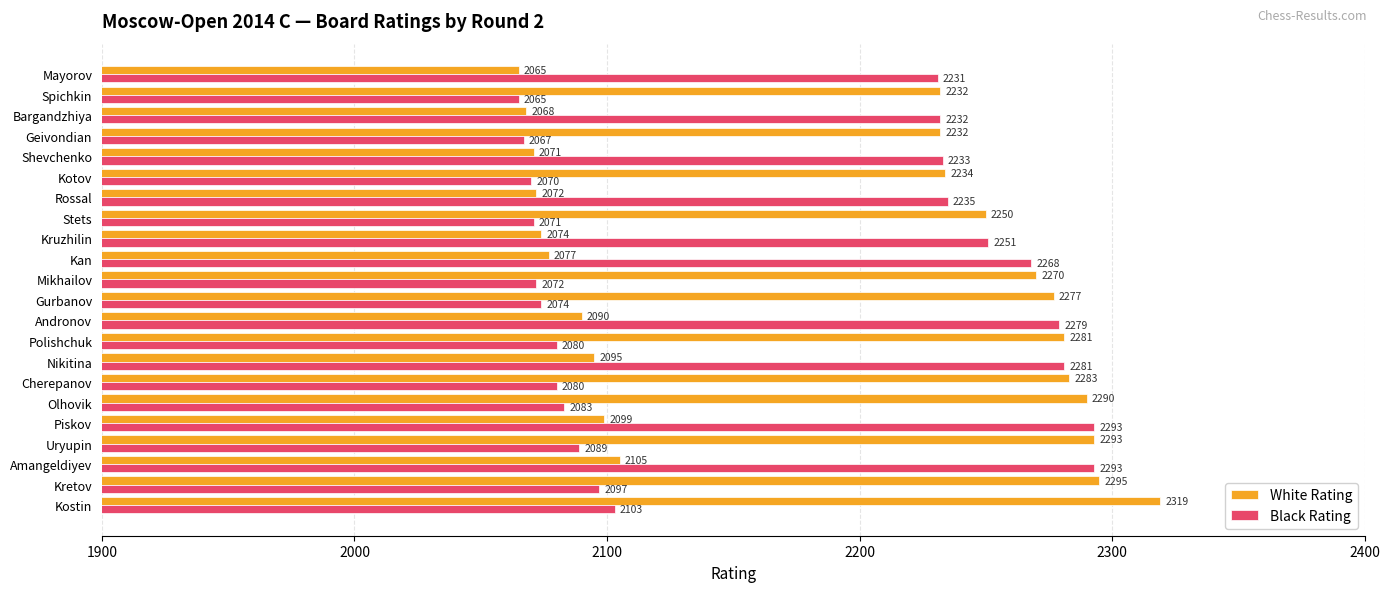

What are all the series names shown in the legend?

White Rating, Black Rating